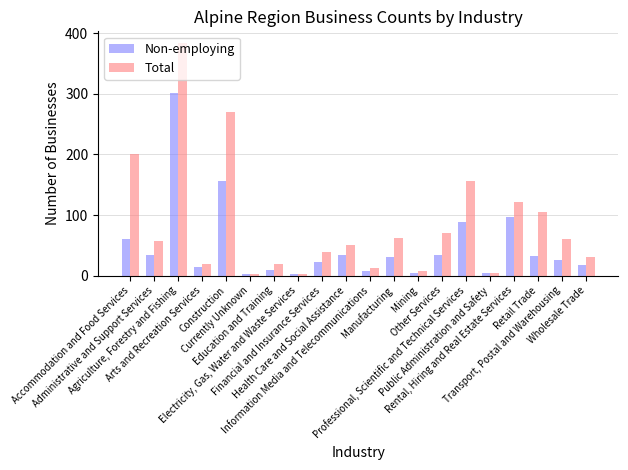

What is the greatest value displayed?

384